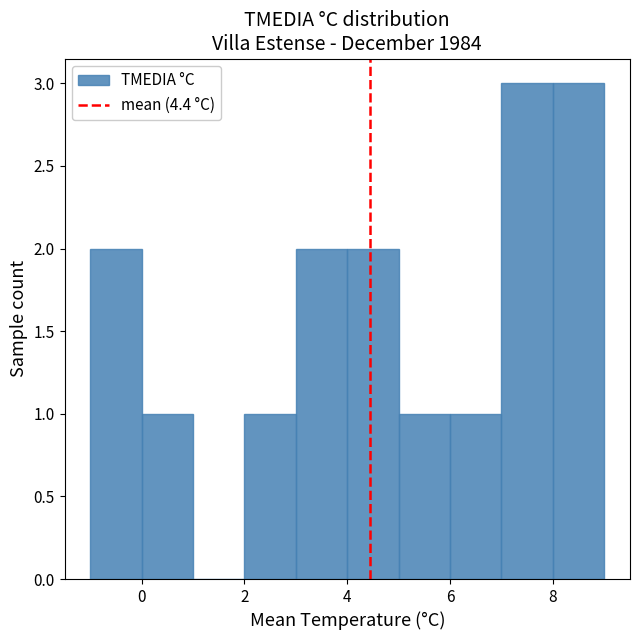

Reading left to right, list every bar in this chart as the range it spans on the x-axis followed by its height. The values are not printed on the chart, so give them approximately, as read against the axis.

-1 to 0: 2
0 to 1: 1
1 to 2: 0
2 to 3: 1
3 to 4: 2
4 to 5: 2
5 to 6: 1
6 to 7: 1
7 to 8: 3
8 to 9: 3